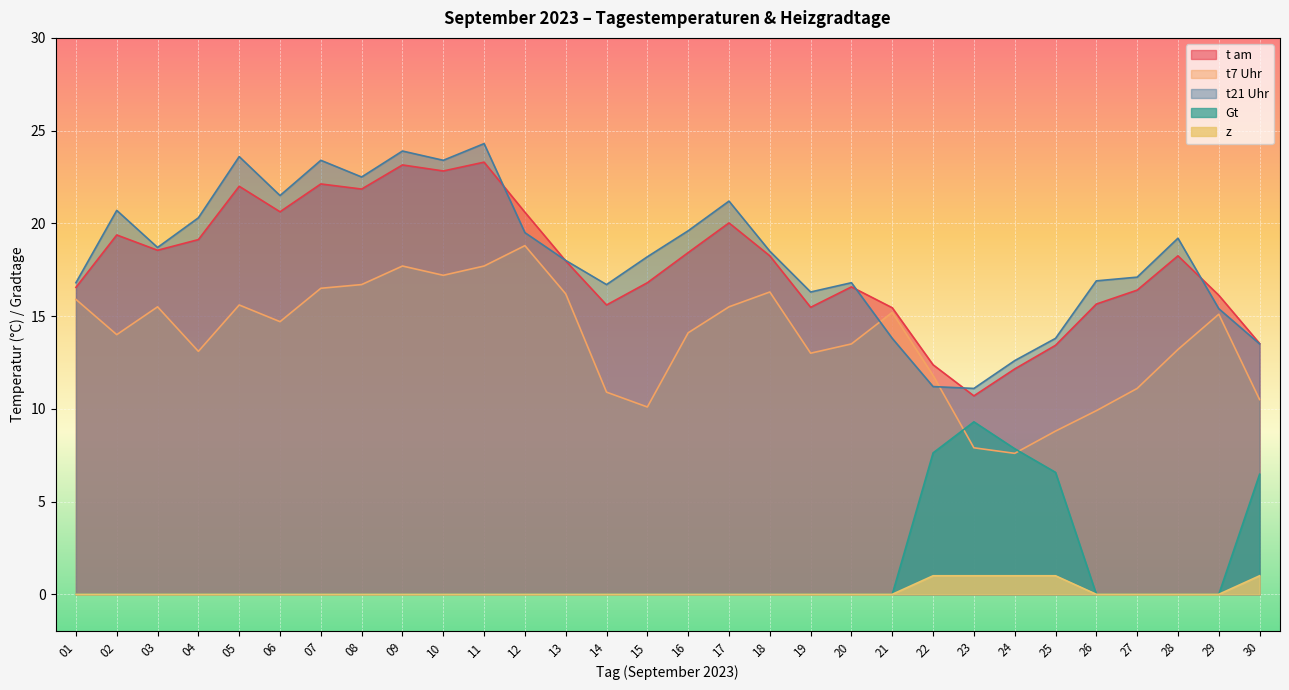

Which label corresponds to the largest value in the chart?

11